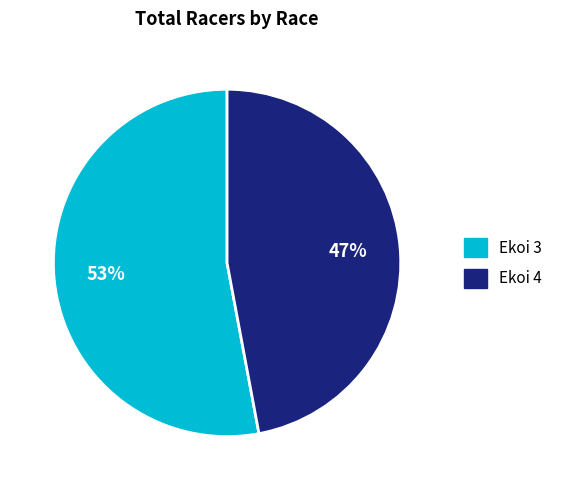

Is there a majority slice in this chart?

Yes